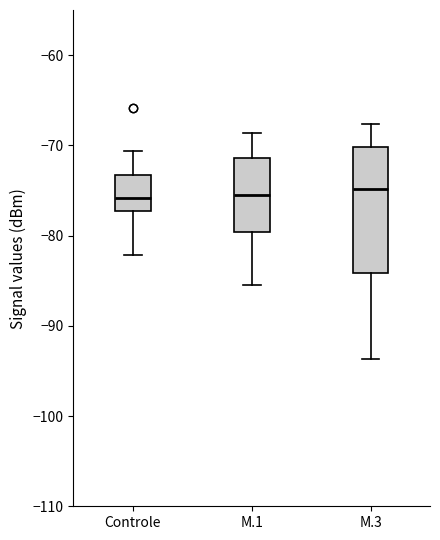

Reading left to right, read every box against the y-axis: the position of its median line, the range the box covers, and the ends of its whiskers. The values are not printed on the chart, so give them approximately, as read against the axis.

Controle: median -76, box -77 to -73, whiskers -82 to -71
M.1: median -75, box -80 to -71, whiskers -85 to -69
M.3: median -75, box -84 to -70, whiskers -94 to -68